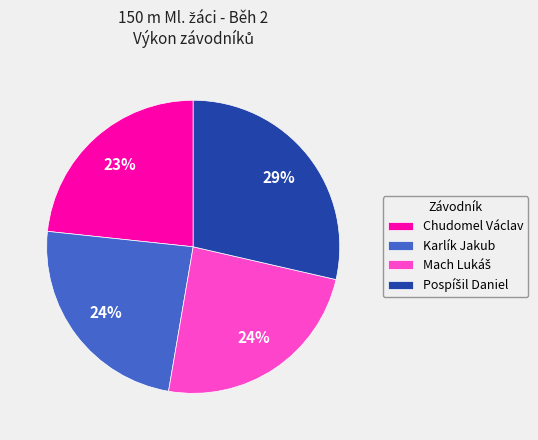

The Chudomel Václav slice represents 23% of the pie. True or false?

True